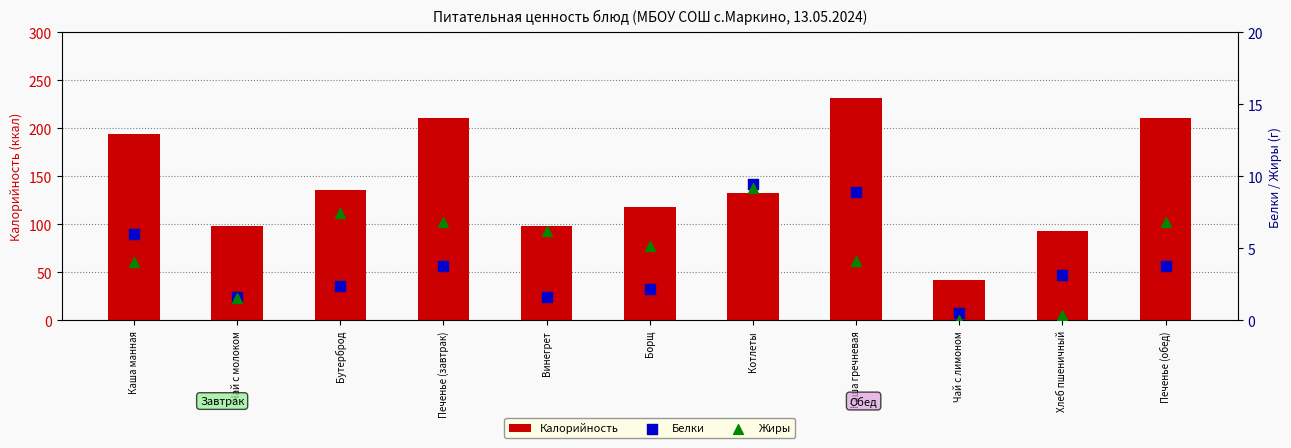

Which series has the largest total across all categories?

Калорийность